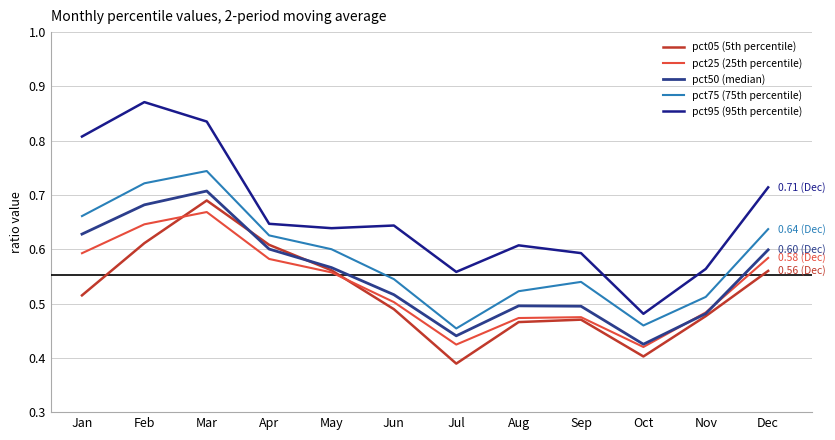

The pct50 (median) series shows 0.8 at May. True or false?

False